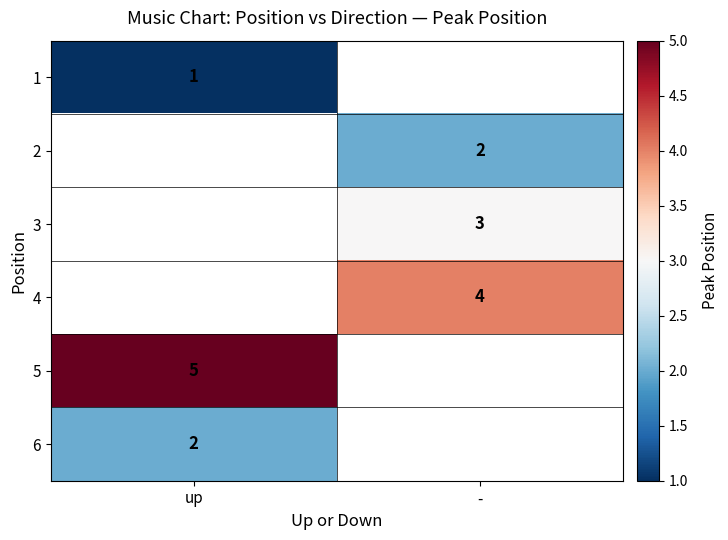

The 4 series shows 6 at -. True or false?

False